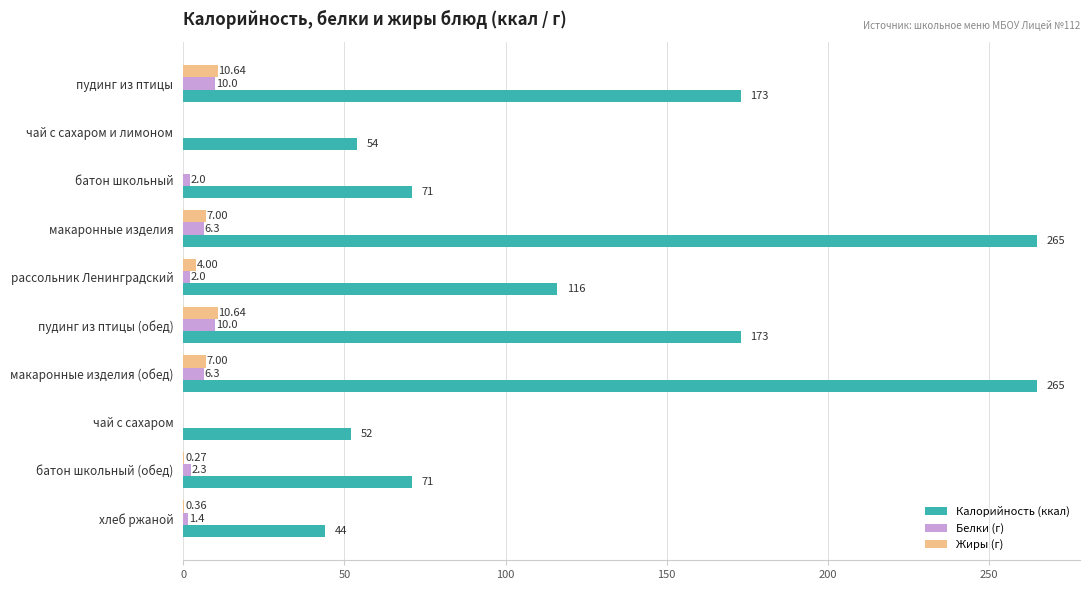

What is the total value across all series at чай с сахаром и лимоном?

54.0